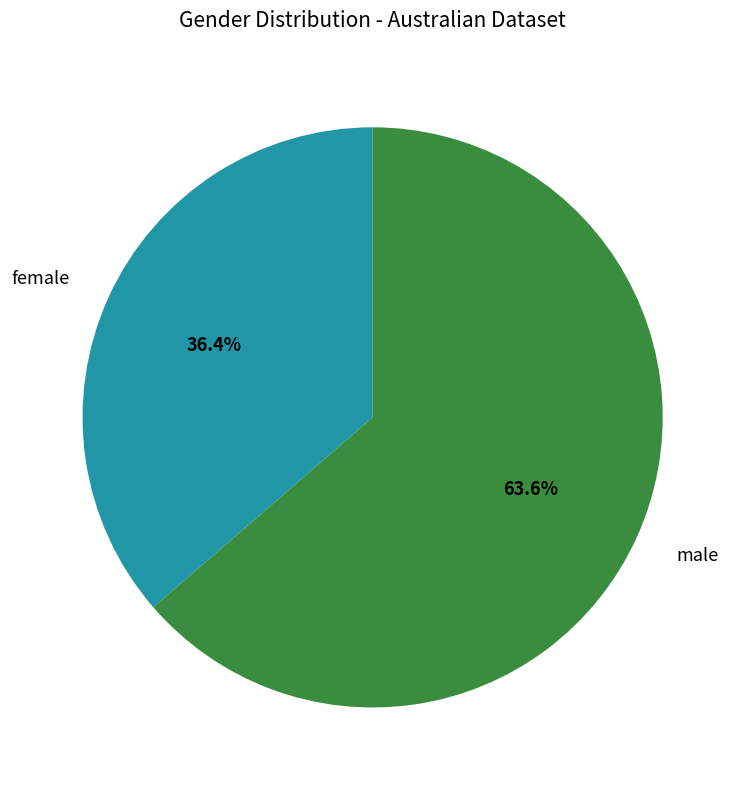

Is there any slice that represents more than half of the pie?

Yes